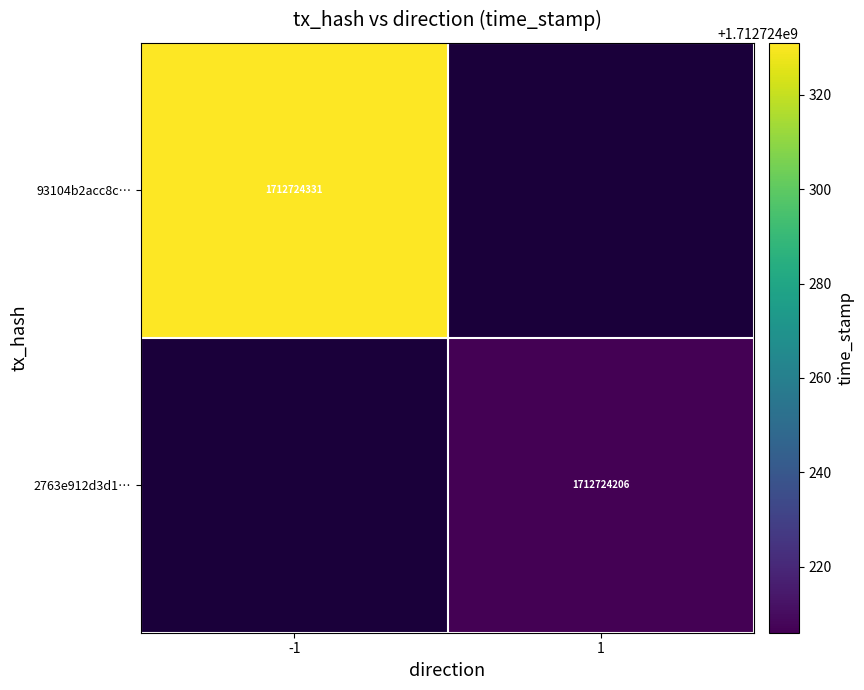

Between 1 and -1, which is larger?

-1